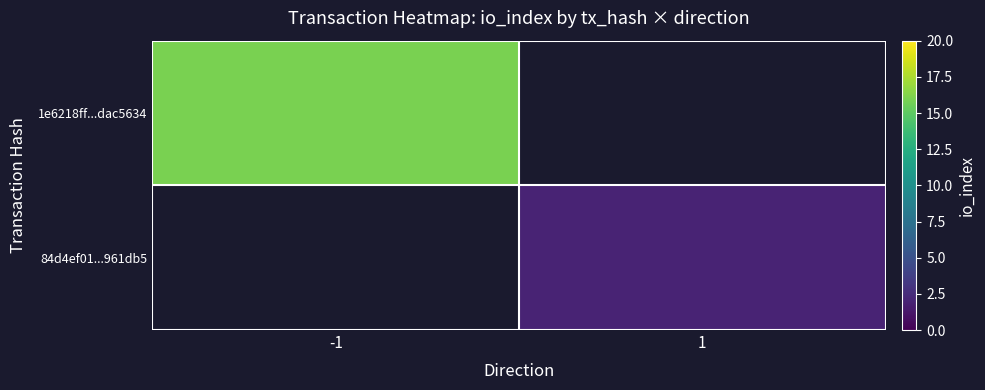

What is the highest value of the 1e6218ff...dac5634 series?

16.0